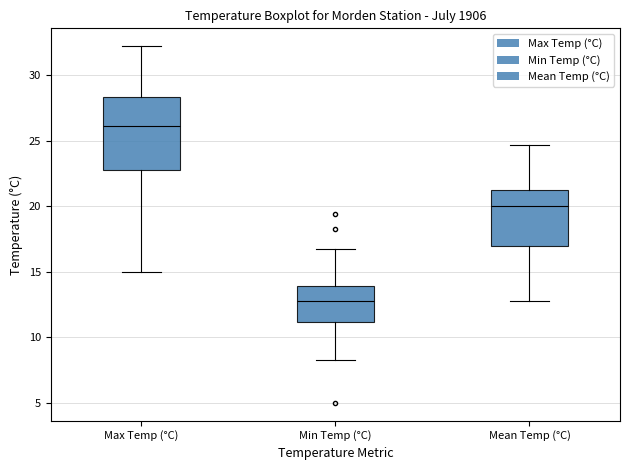

Where does the upper whisker of the box for Min Temp (°C) end on the y-axis? The values are not printed on the chart, so give them approximately, as read against the axis.

16.5